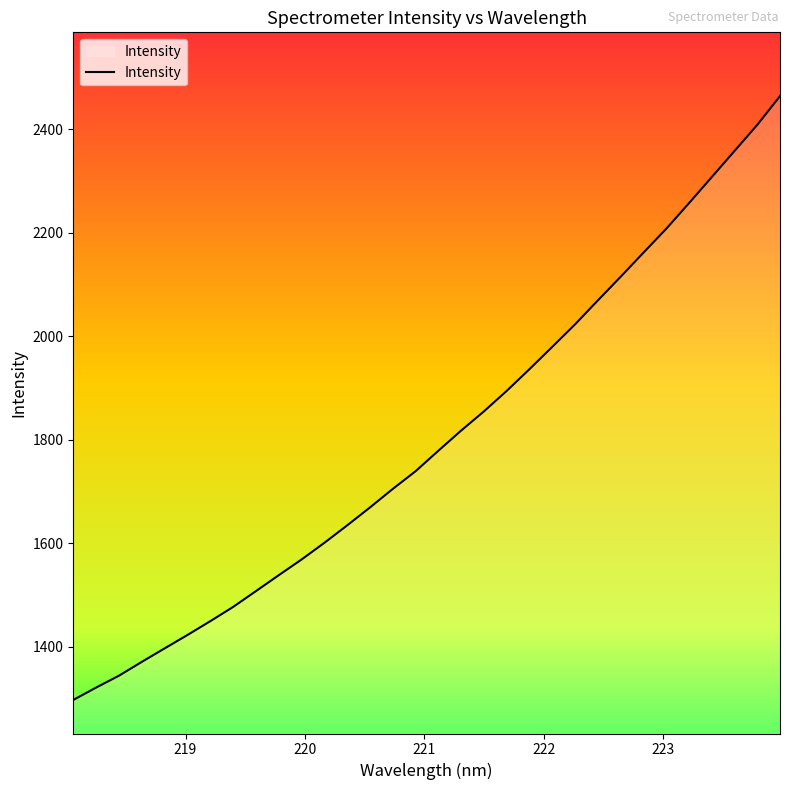

What is the greatest value displayed?

2463.8